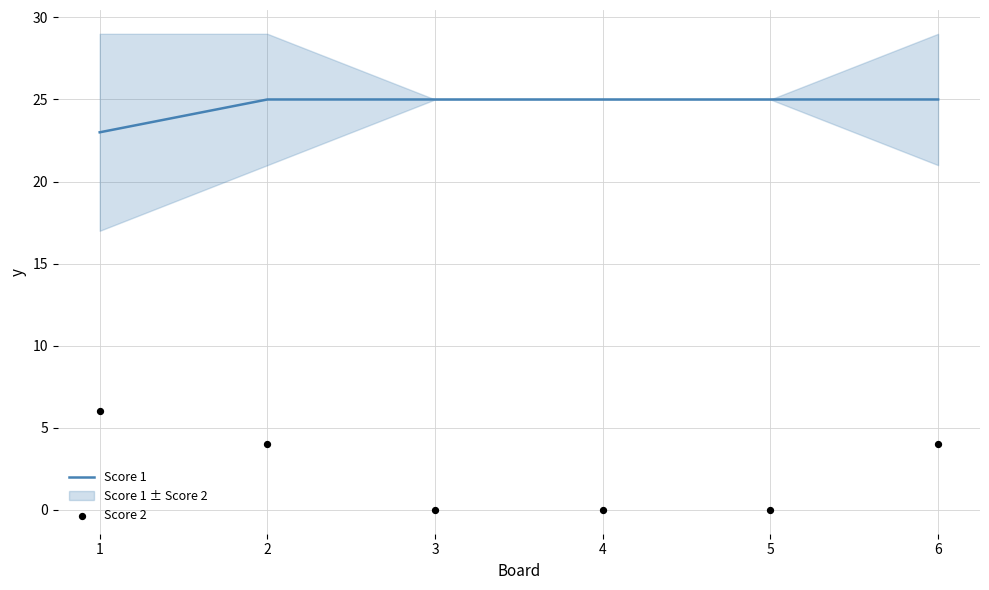

Is the value of Score 2 at 2 greater than the value of Score 1 at 5?

No